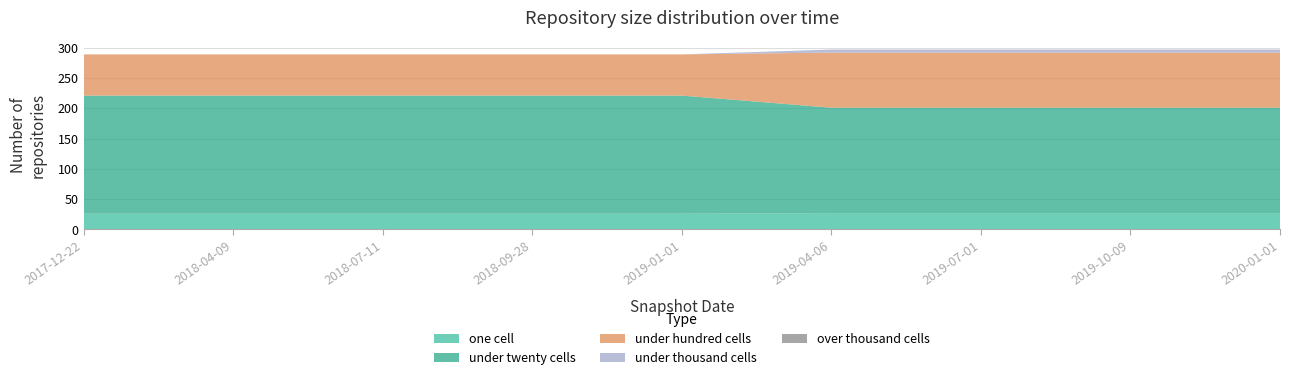

Does the chart display data point markers on the line(s)?

No